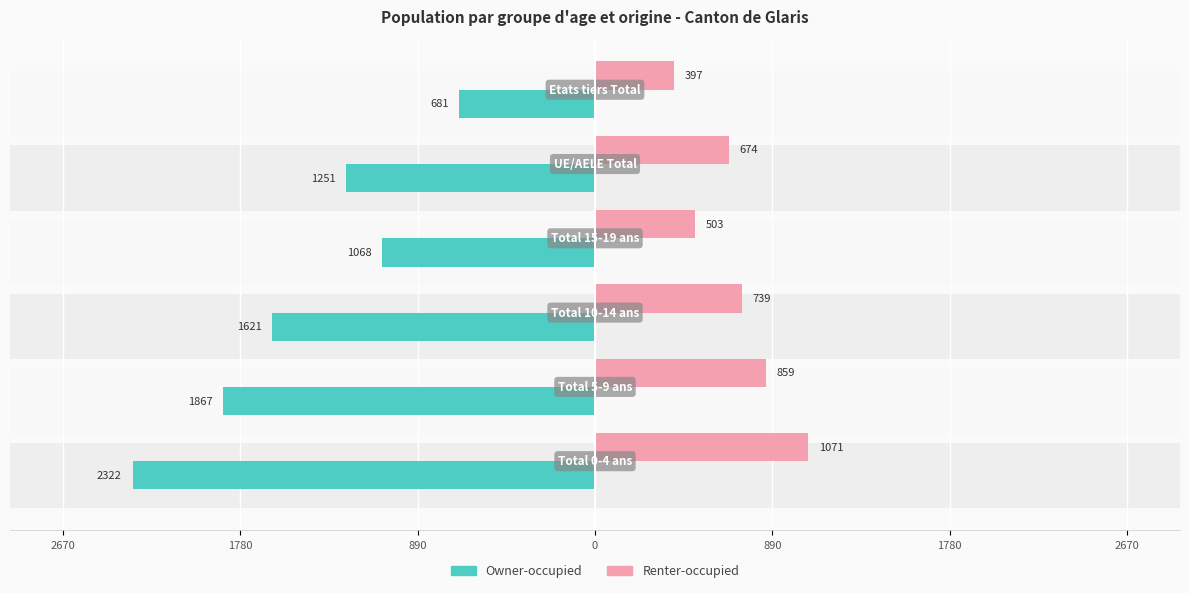

Reading right to left, list all the values displayed in this chart.

Owner-occupied: -681	-1251	-1068	-1621	-1867	-2322
Renter-occupied: 397	674	503	739	859	1071